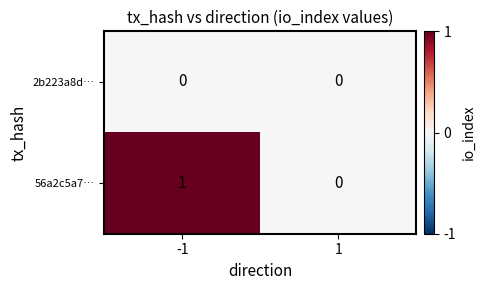

Which series has the largest total across all categories?

56a2c5a7…